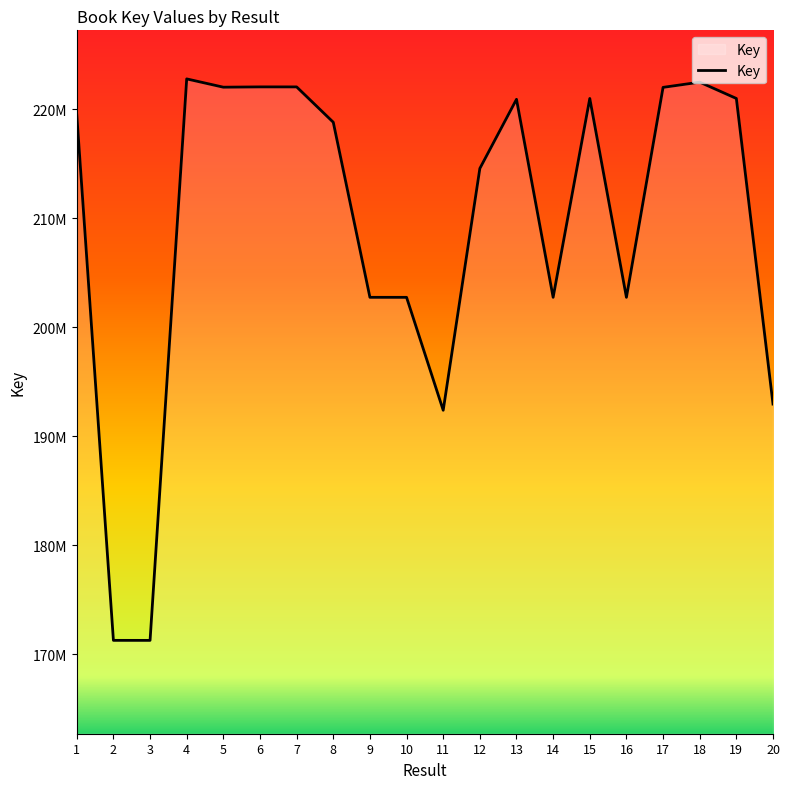

Approximately how many times larger is the value at 3 compared to 20?

0.9